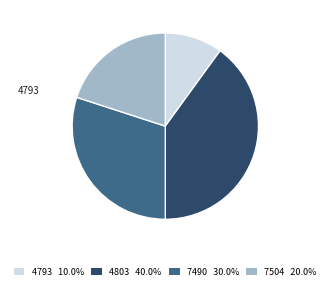

Is there a majority slice in this chart?

No